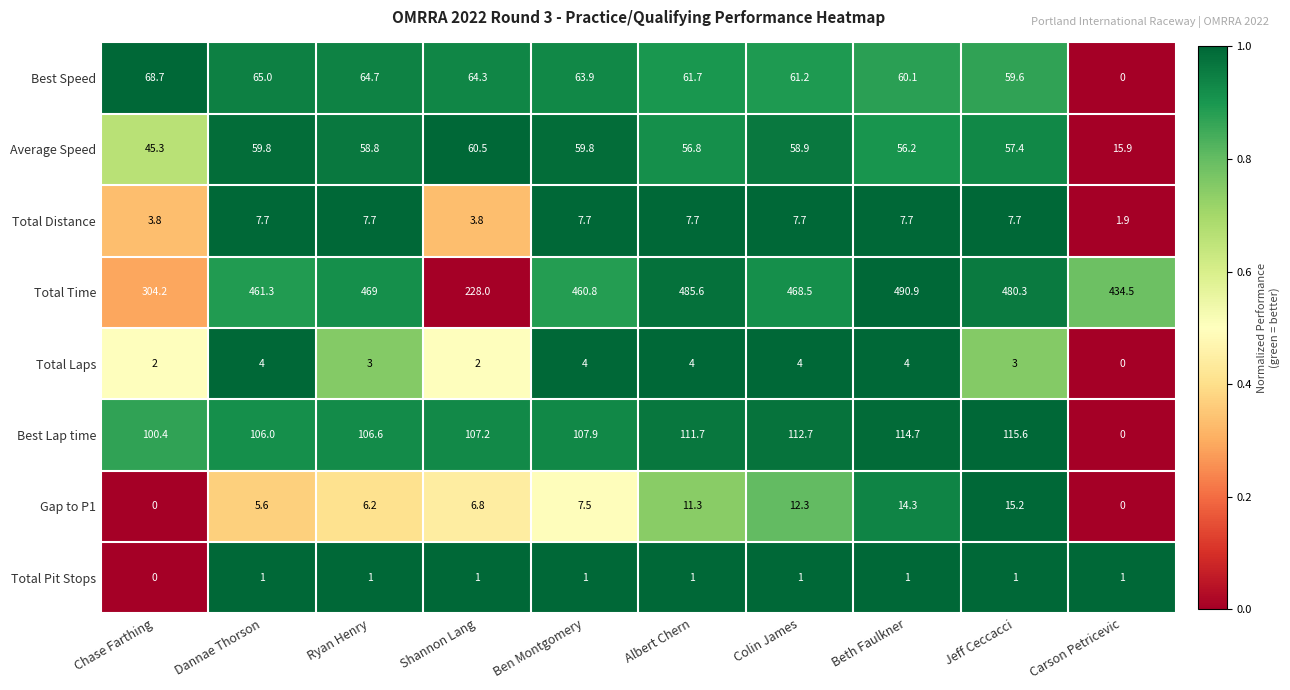

At how many categories does at least one series exceed 0?

10